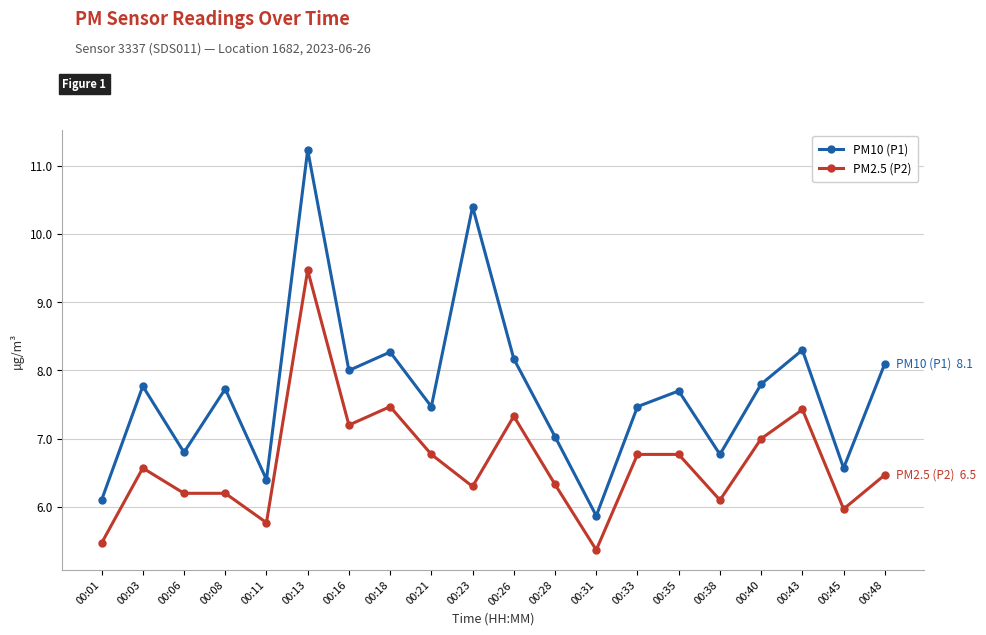

True or false: PM2.5 (P2) and PM10 (P1) intersect in this chart.

False